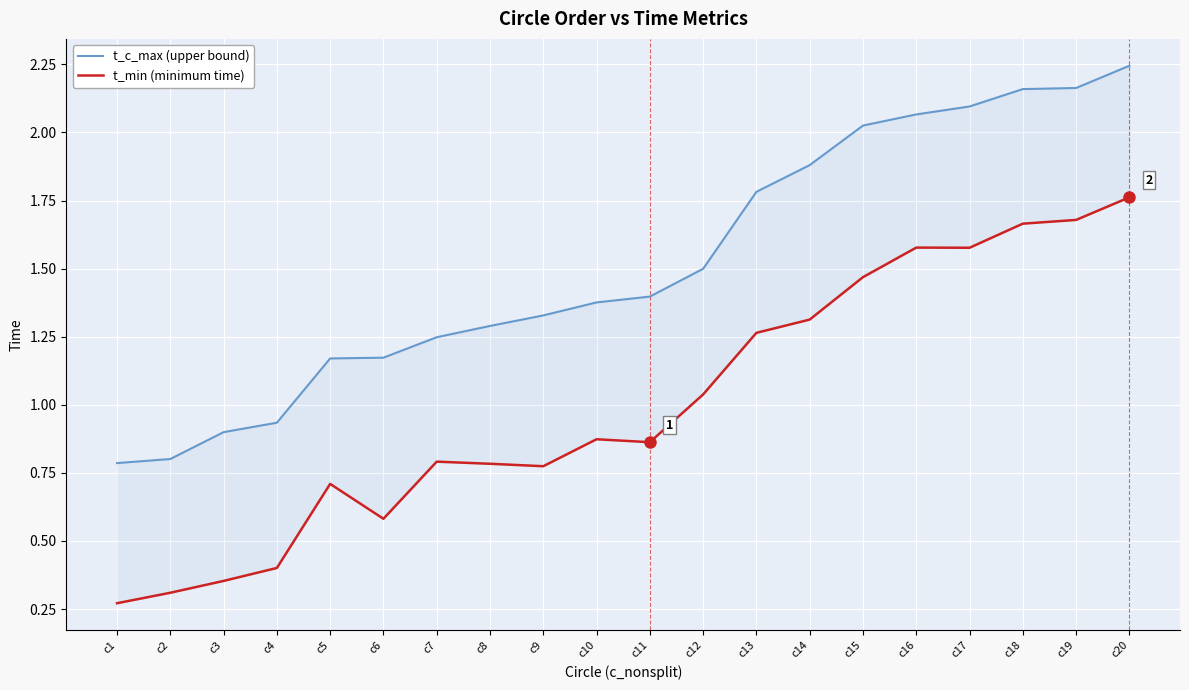

True or false: t_c_max (upper bound) and t_min (minimum time) cross at least once.

False